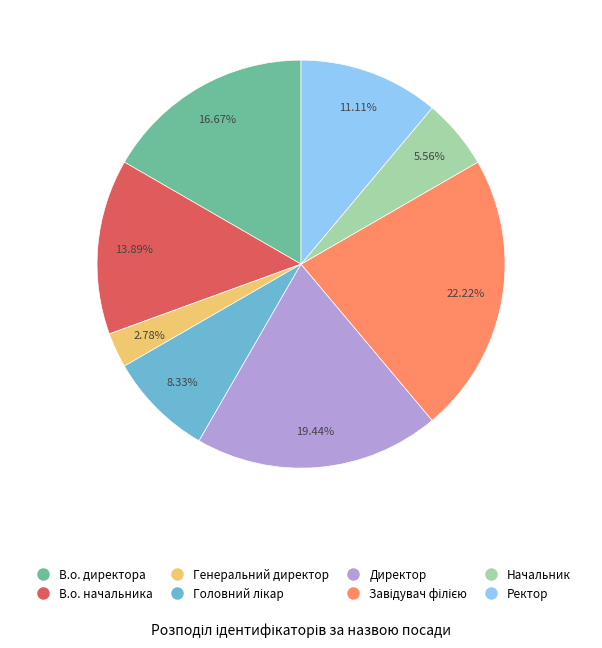

Is there any slice that represents more than half of the pie?

No